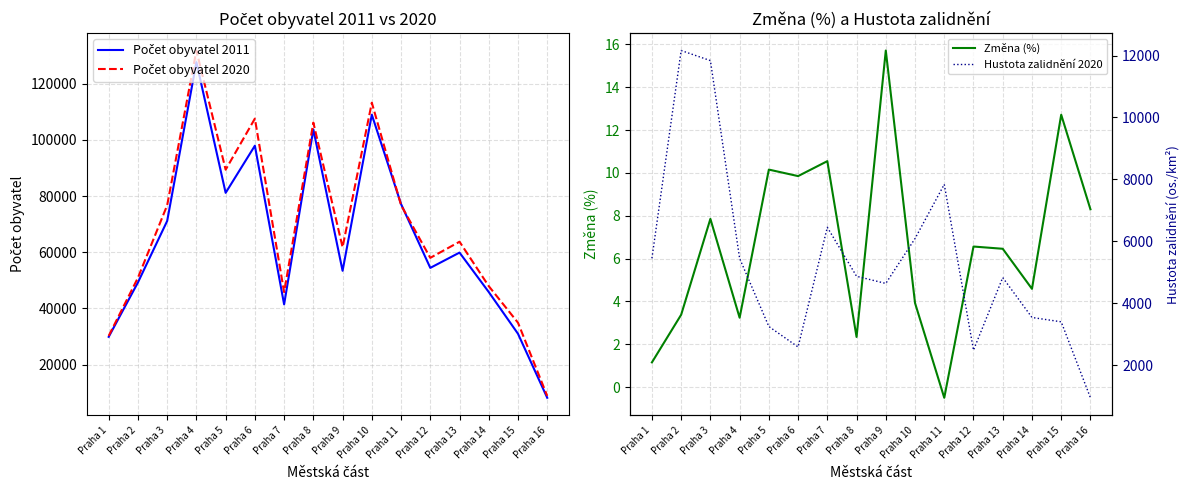

What is the sum of all Hustota zalidnění 2020 values?

85846.1